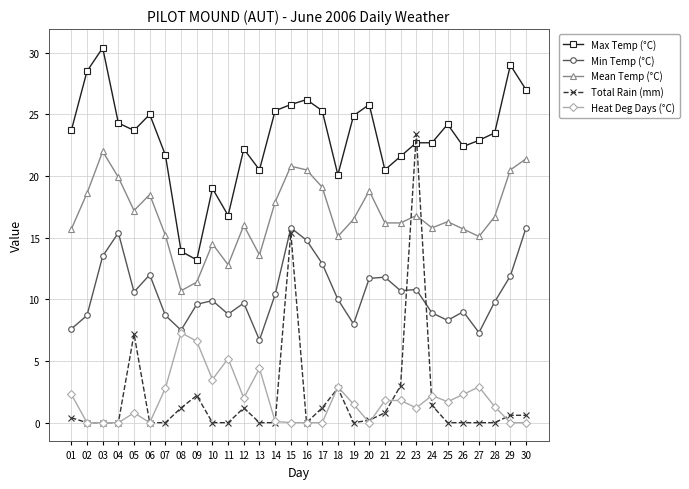

Is it true that Total Rain (mm) equals 9.1 at 27?

False